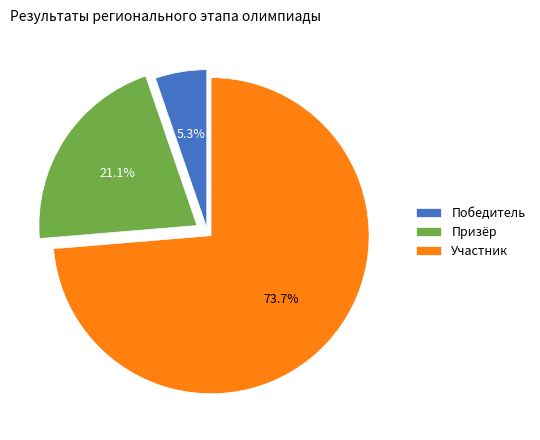

Between Призёр and Участник, which is larger?

Участник